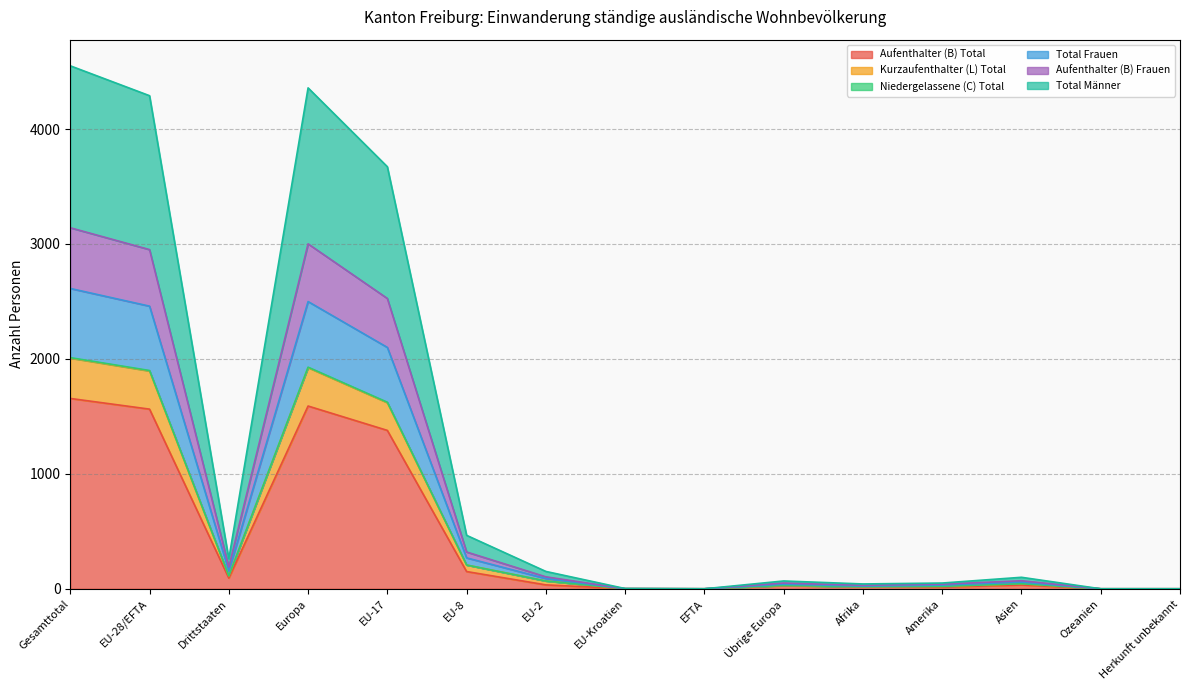

How many categories are shown in the chart?

15